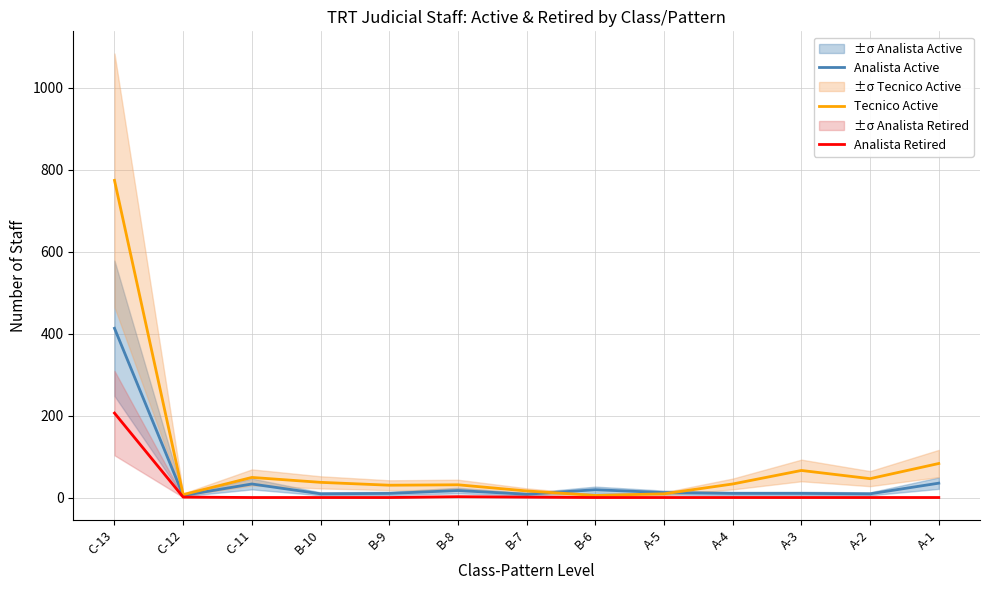

Rank the series by their maximum value, from lowest to highest.

Analista Retired, Analista Active, Tecnico Active